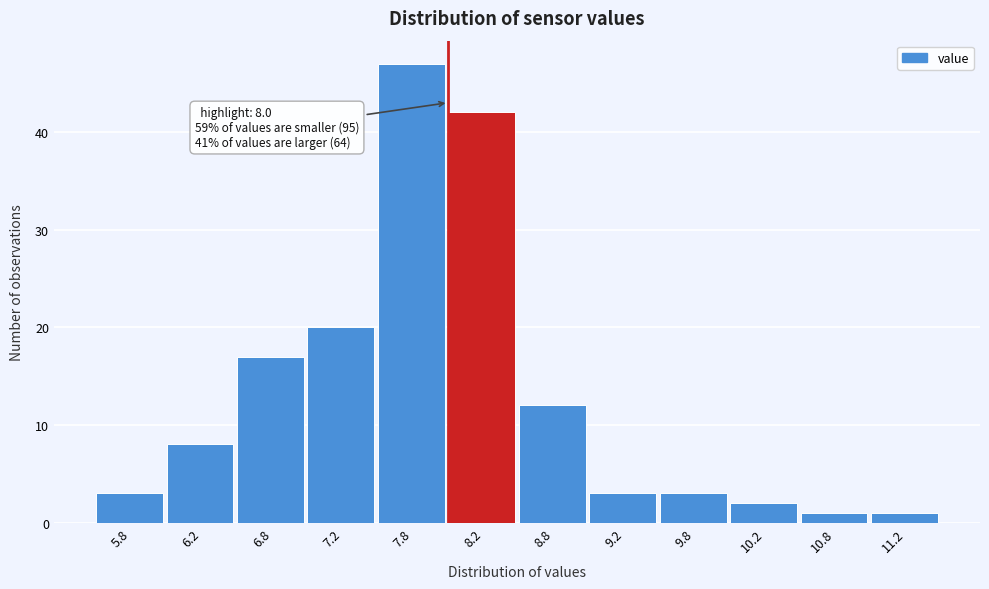

Which range on the x-axis has the tallest bar?

7.5 to 8.0